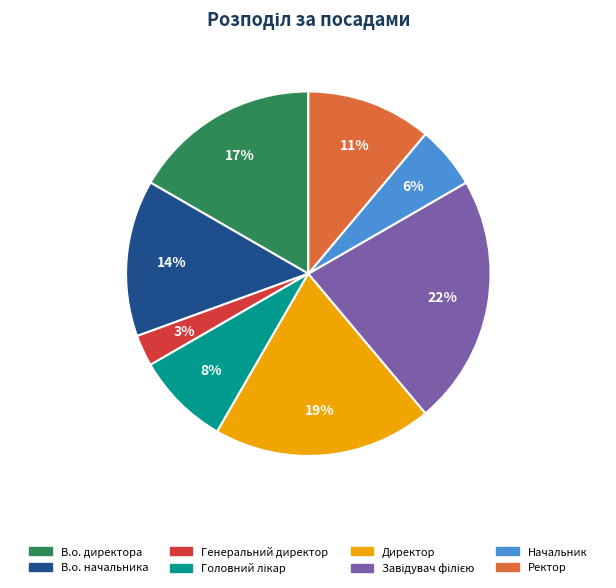

Does Начальник represent more than half of the total?

No